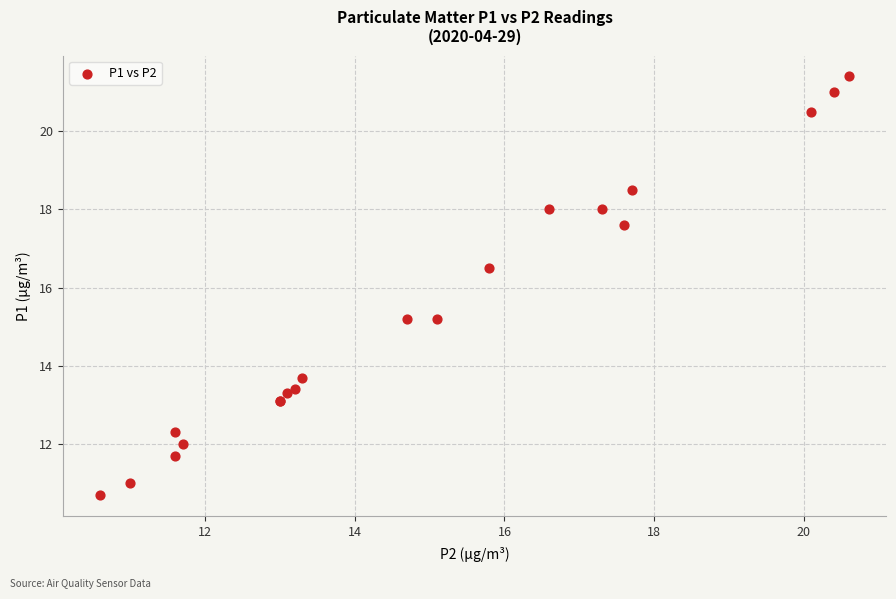

What Y value in the scatter plot is closest to 16?

16.5